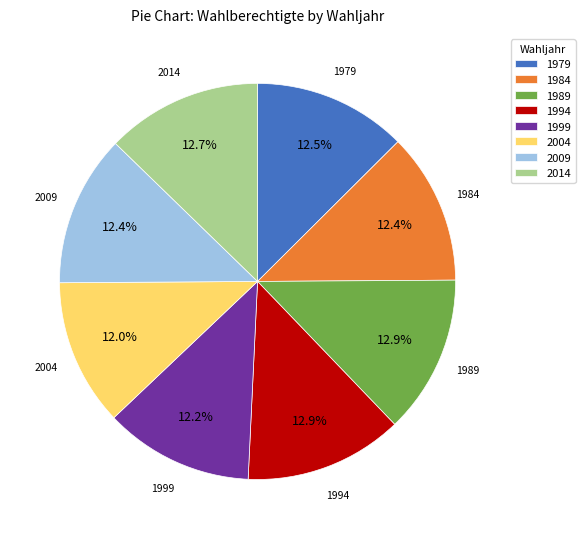

Does 1989 account for over 50% of the chart?

No